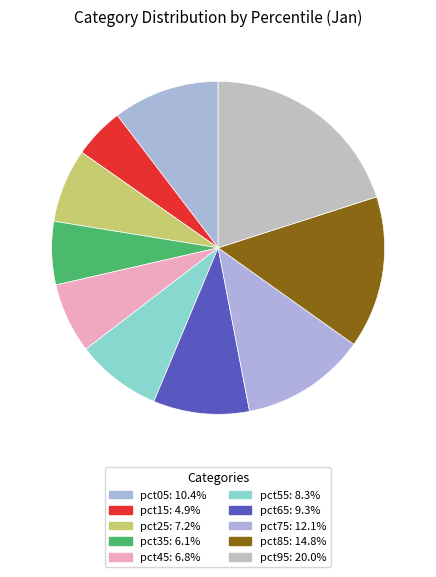

Does pct25 account for over 50% of the chart?

No